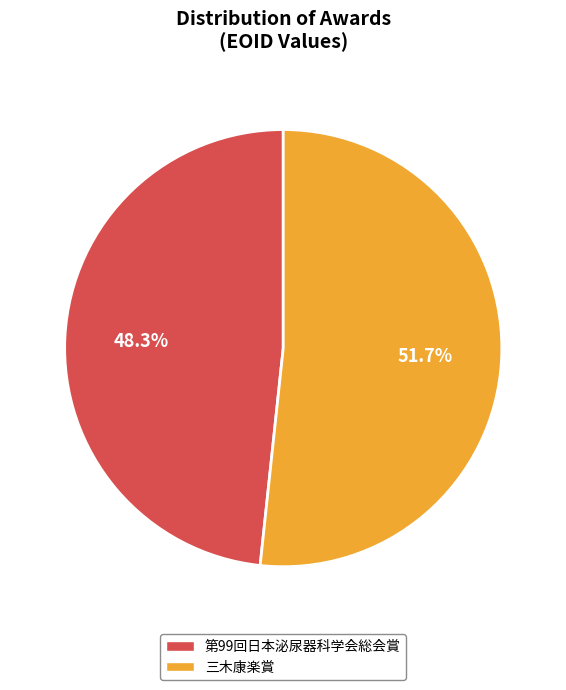

Is there any slice that represents more than half of the pie?

Yes